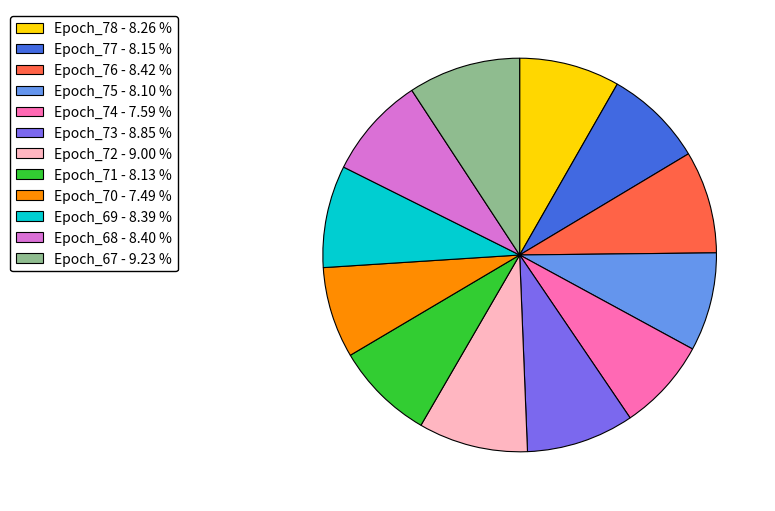

Approximately how many times larger is the value at Epoch_72 - 9.00 % compared to Epoch_77 - 8.15 %?

1.1